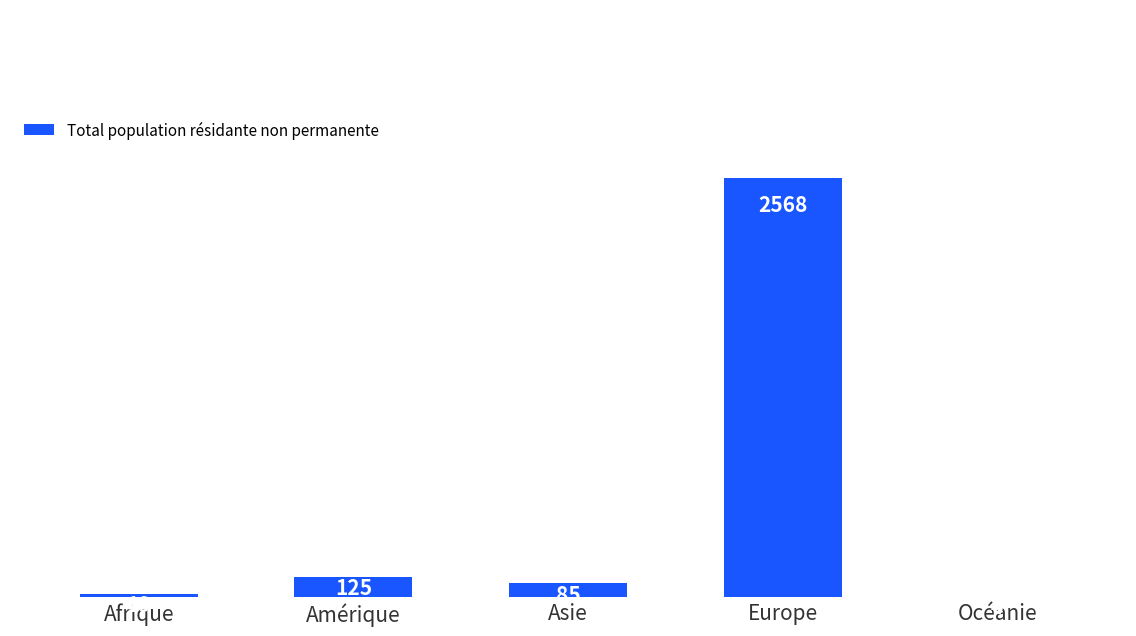

Between Afrique and Europe, which is larger?

Europe